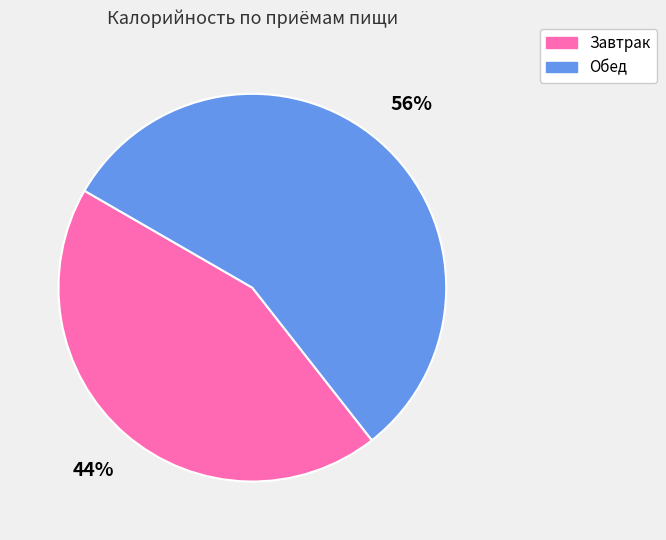

True or false: Обед accounts for 44% of the total.

False